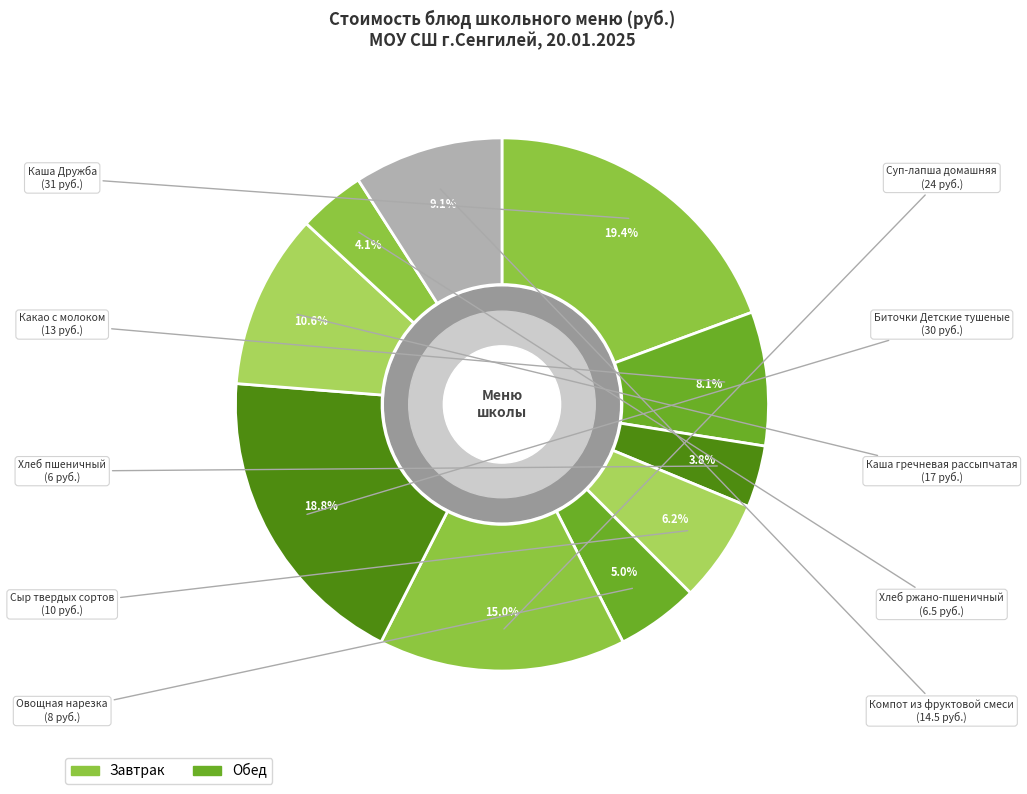

How many segments does this pie chart have?

10